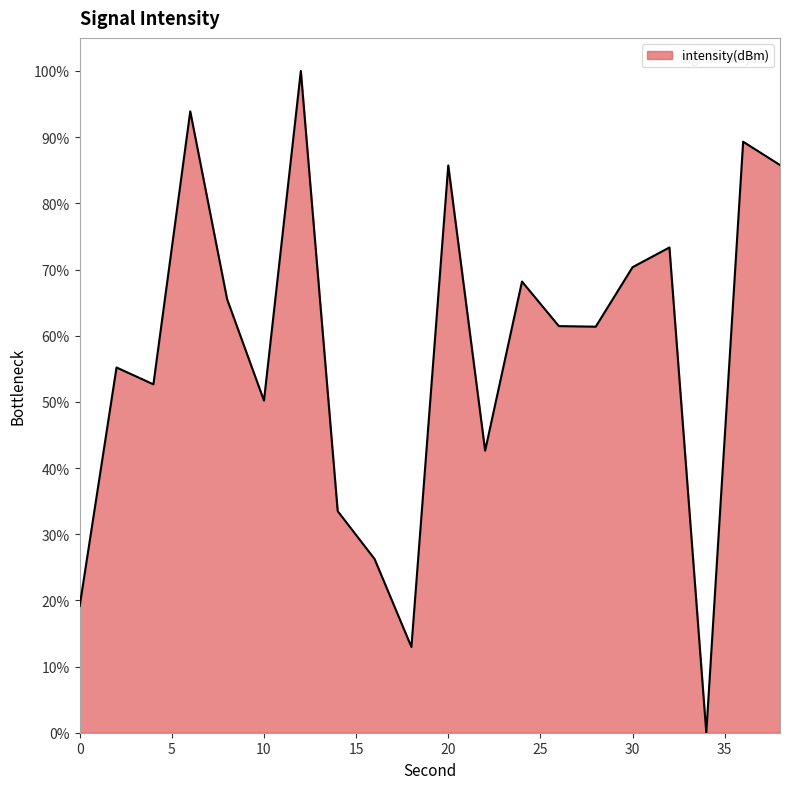

What is the difference between the maximum and minimum values?

100.0